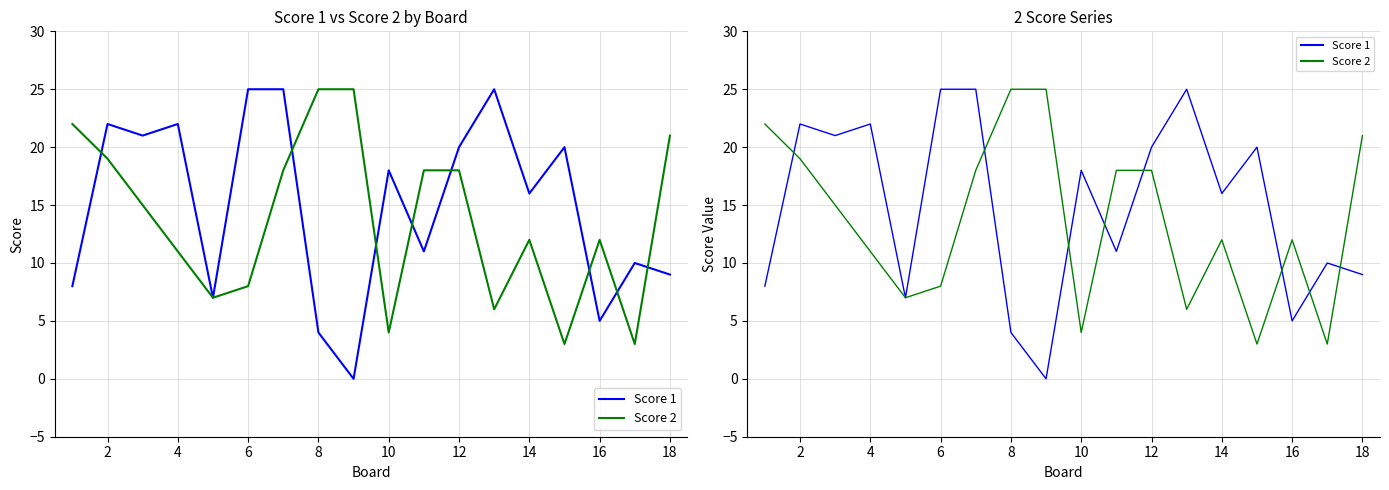

What is the greatest value displayed?

25